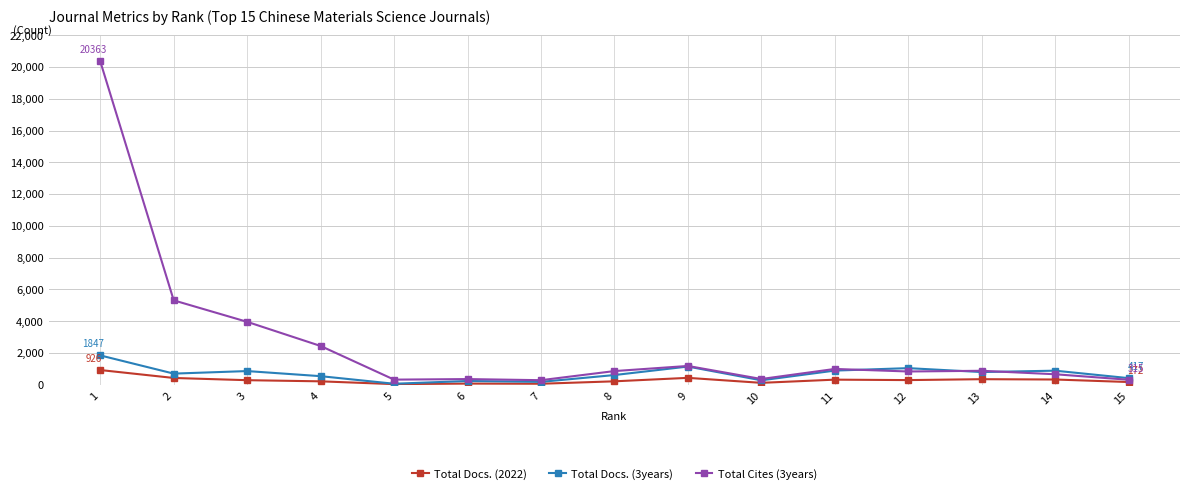

True or false: Total Docs. (2022) has more than 1 interior local peaks.

True